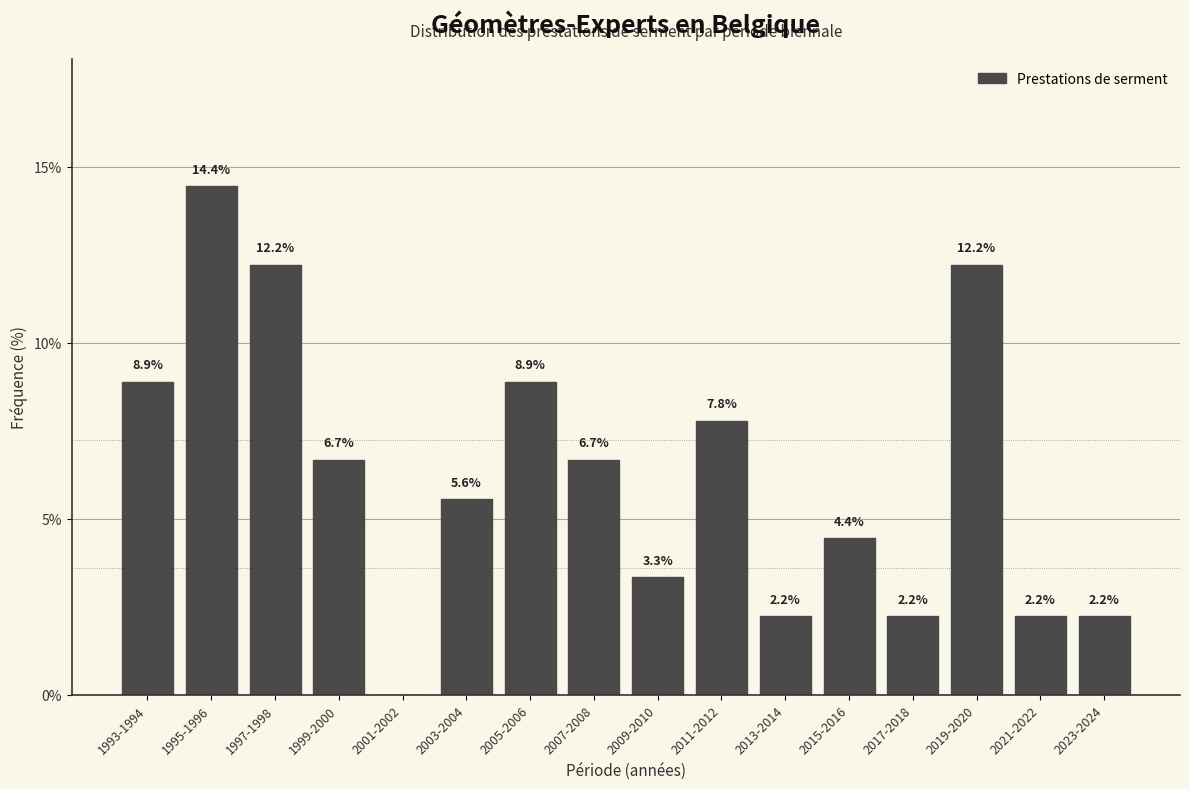

Reading right to left, transcribe all the data shown in this chart.

2023-2024=2.2	2021-2022=2.2	2019-2020=12.2	2017-2018=2.2	2015-2016=4.4	2013-2014=2.2	2011-2012=7.8	2009-2010=3.3	2007-2008=6.7	2005-2006=8.9	2003-2004=5.6	2001-2002=0.0	1999-2000=6.7	1997-1998=12.2	1995-1996=14.4	1993-1994=8.9